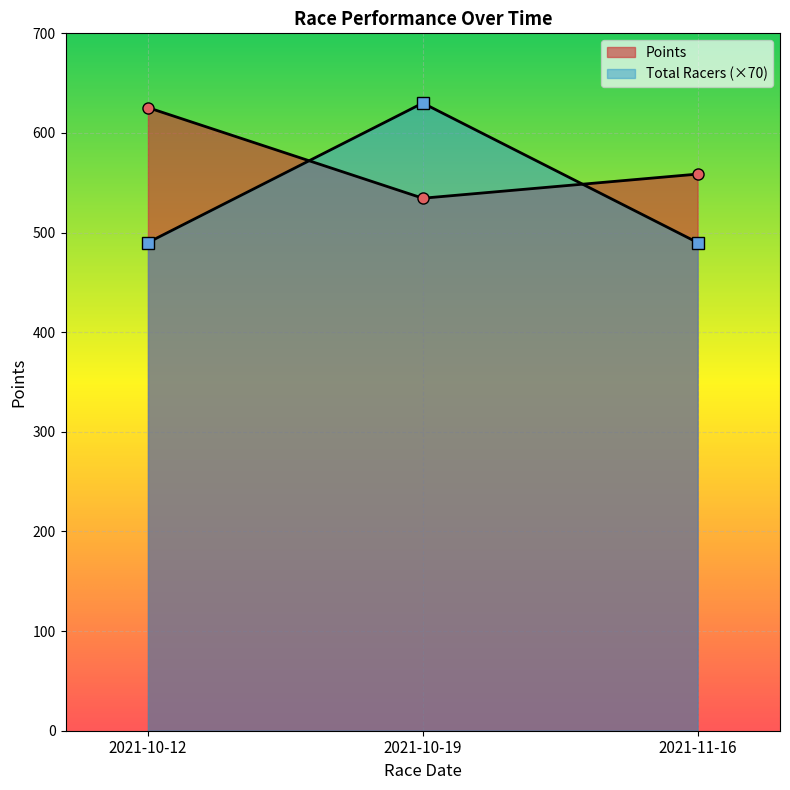

Is the value of Points at 2021-10-12 greater than the value of Total Racers at 2021-10-12?

Yes